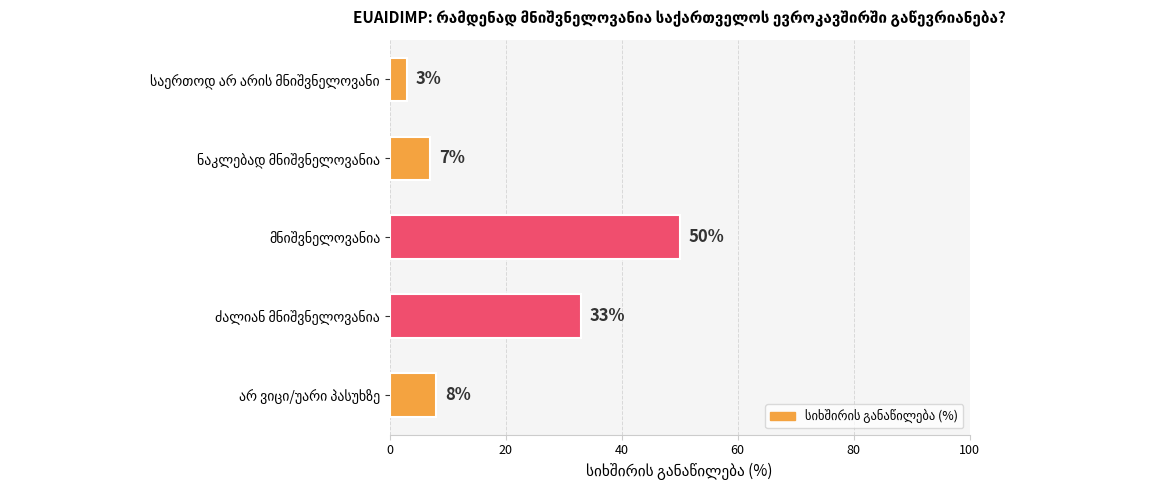

What is the sum of all values?

101